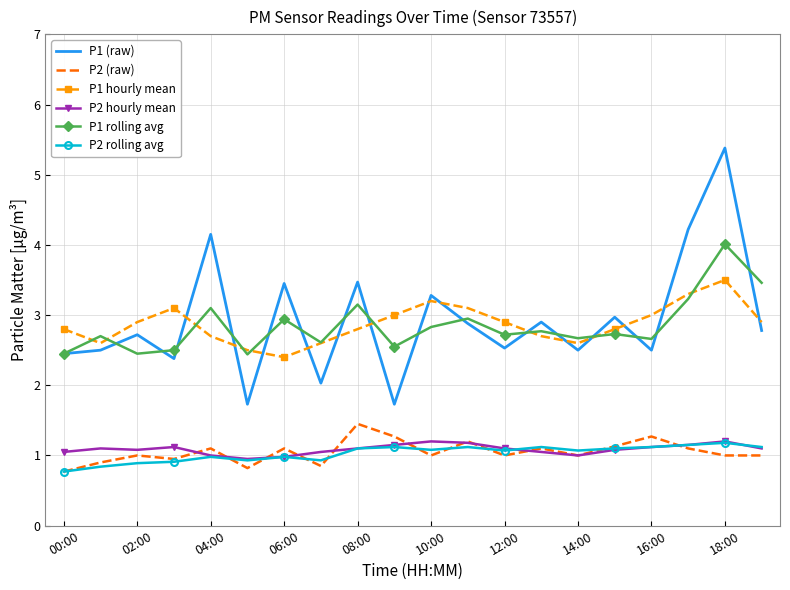

Which series has the largest range (max minus min)?

P1 (raw)